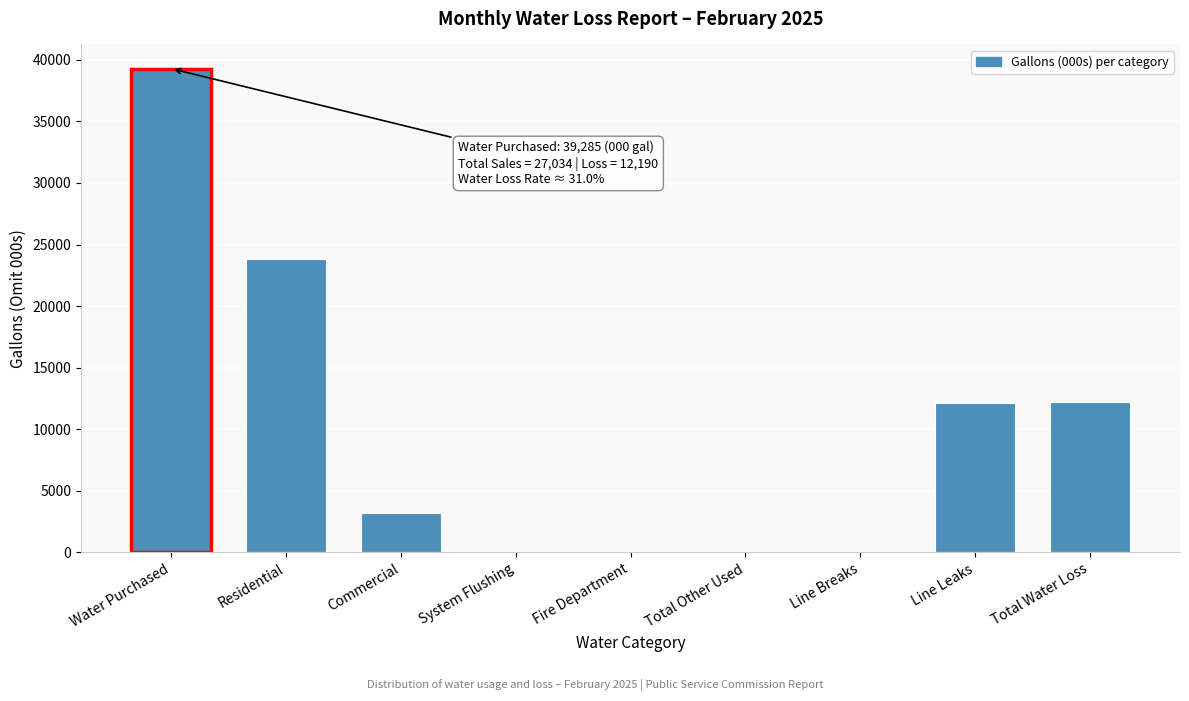

Is it true that the value at Residential is 23855?

True